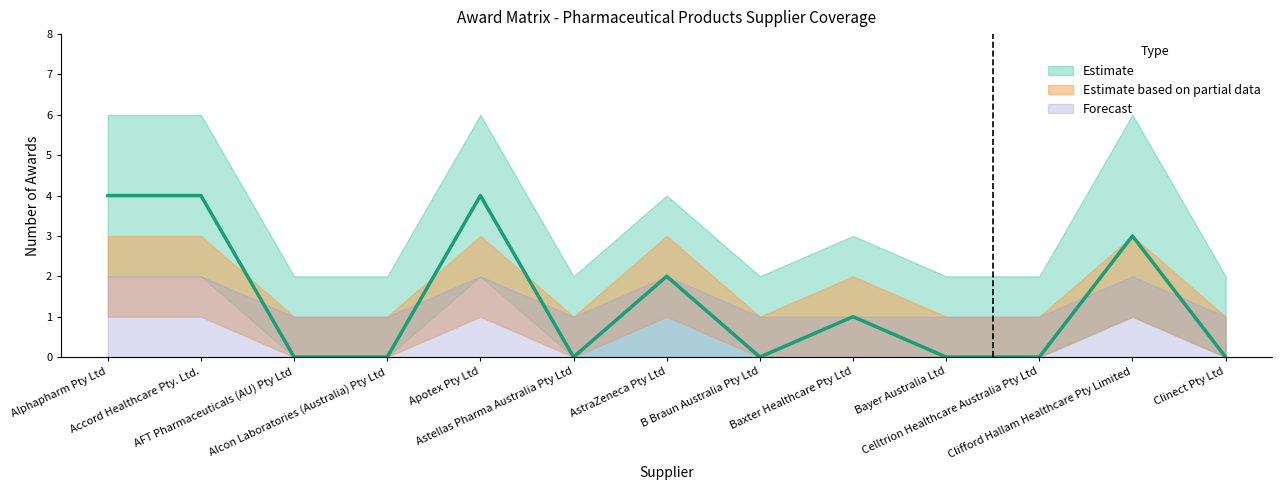

Which series has the largest range (max minus min)?

Estimate (central)